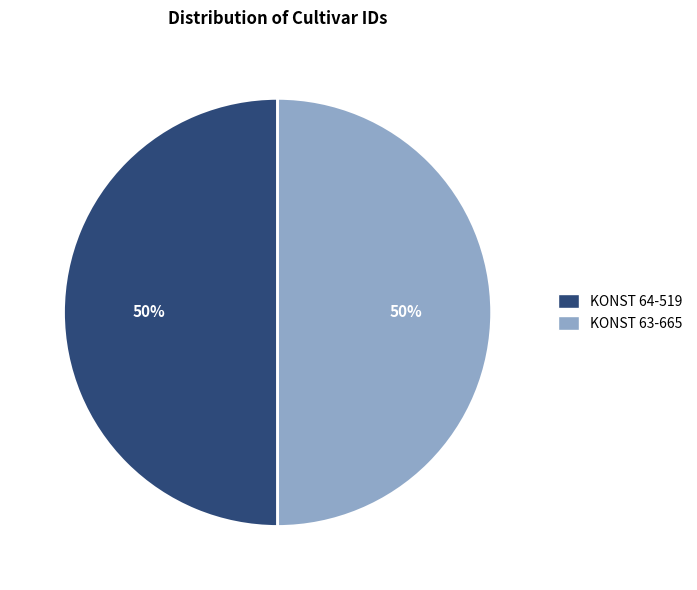

To the nearest percent, what portion does KONST 64-519 represent?

50%